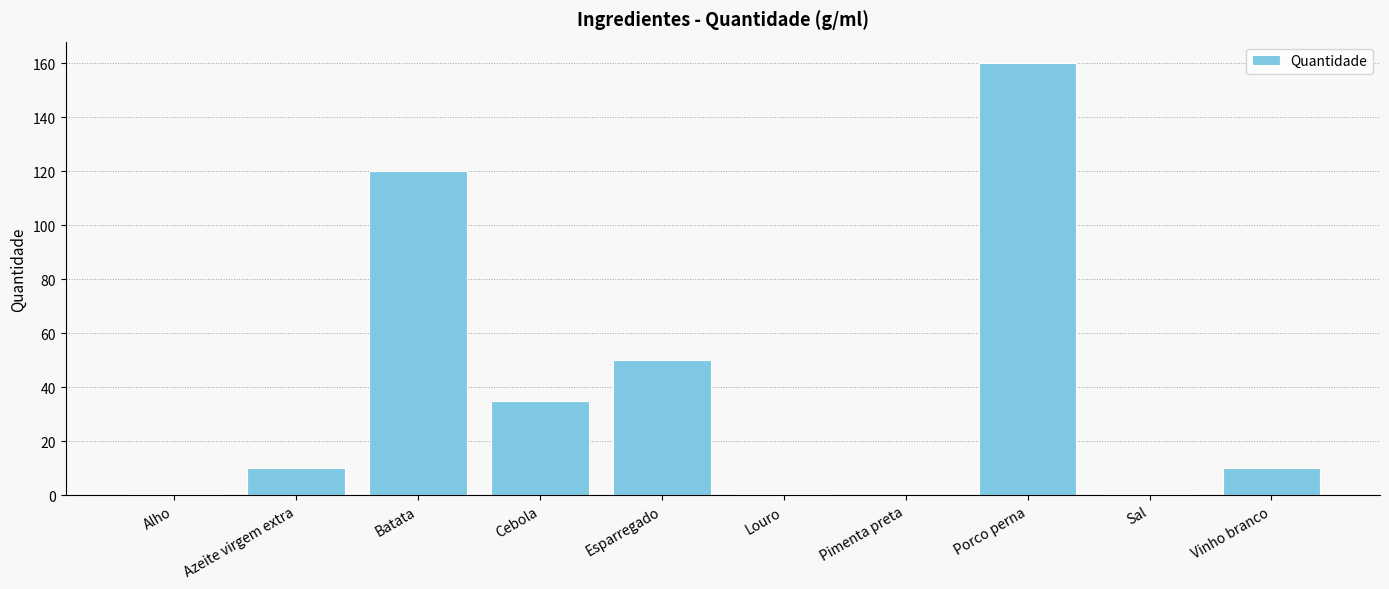

At which label is the value closest to 80?

Esparregado